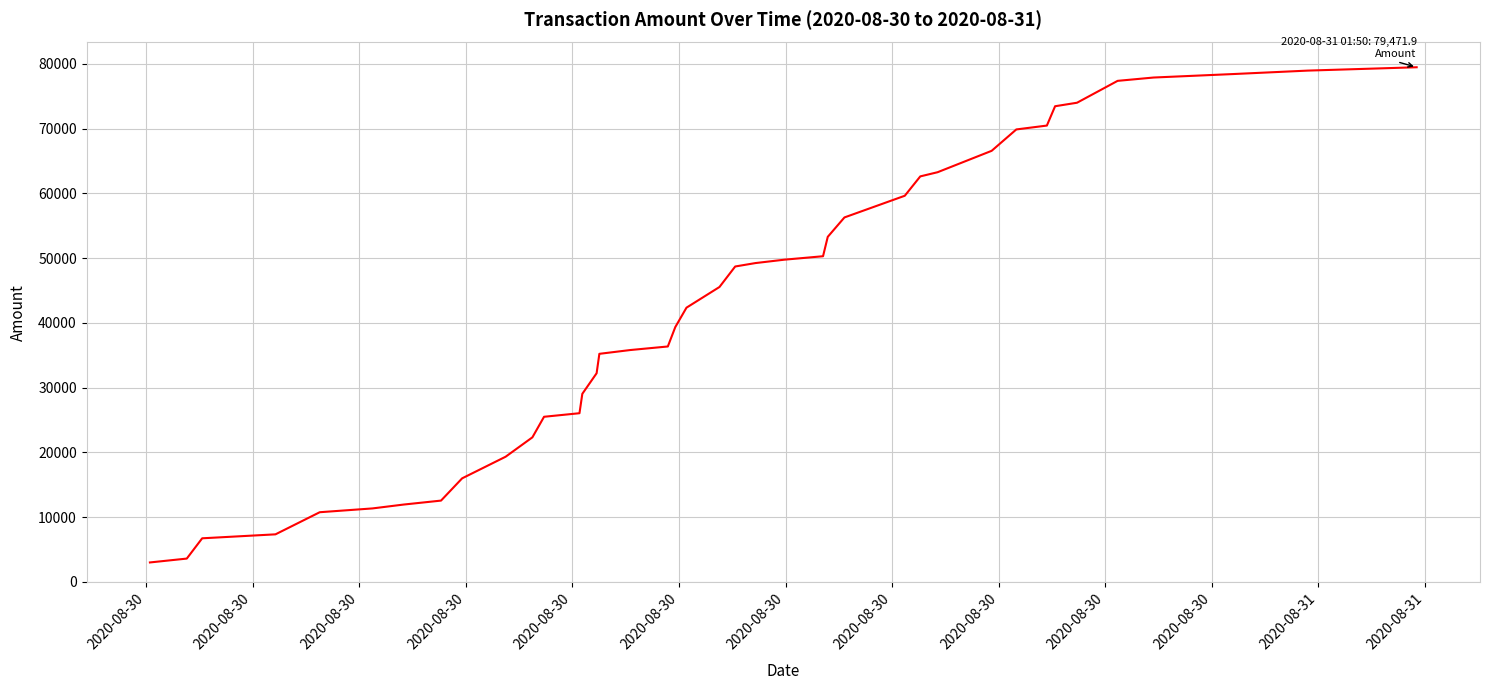

What is the minimum value shown in the chart?

2988.6